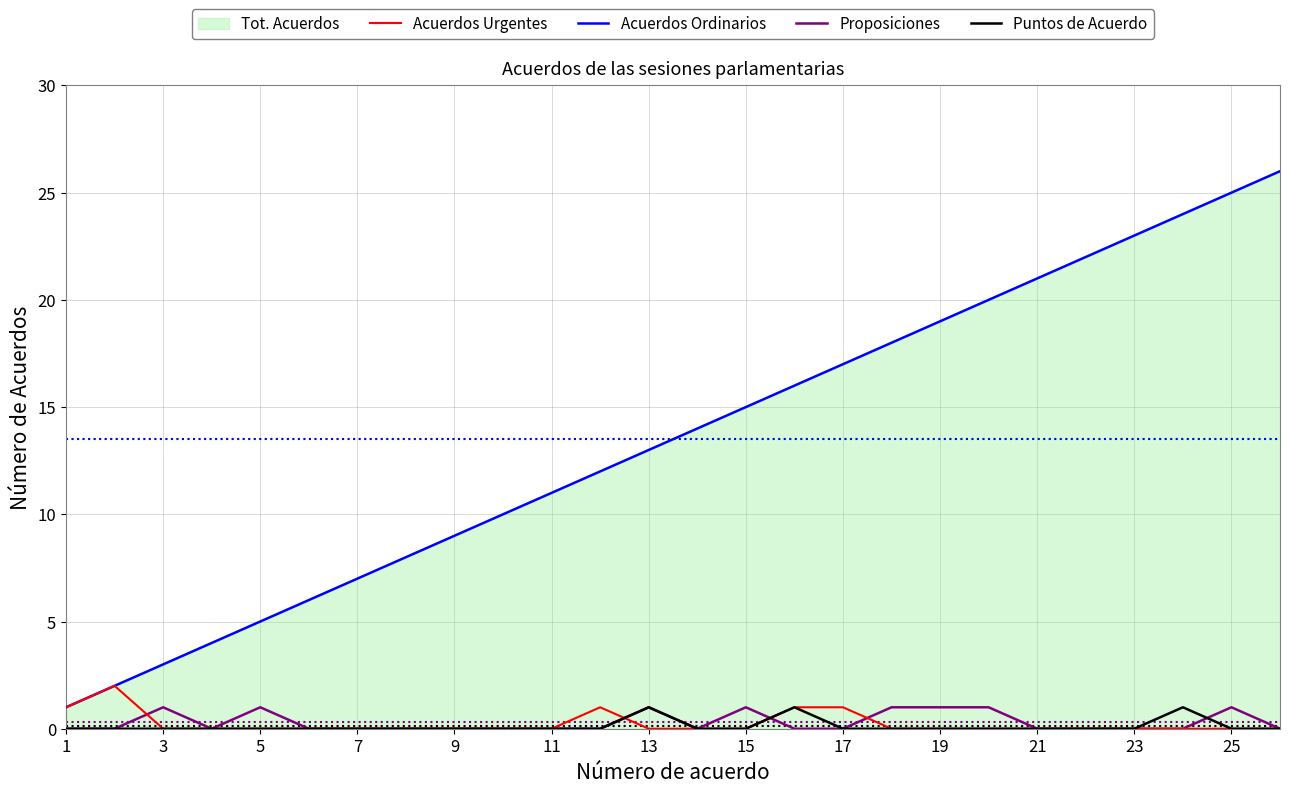

True or false: Acuerdos Ordinarios and Proposiciones cross at least once.

False